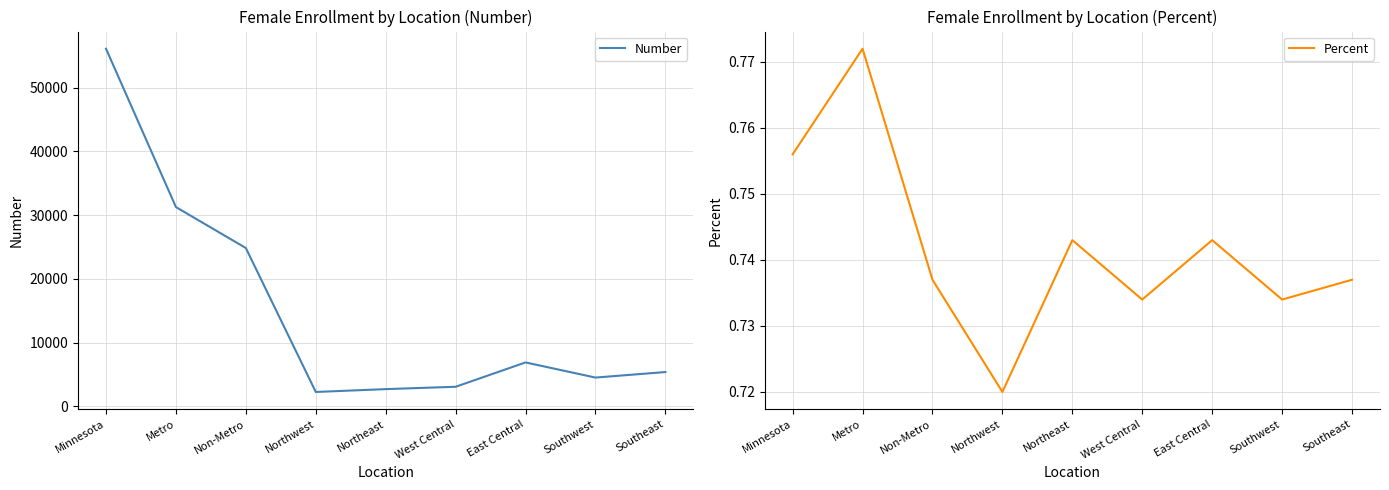

Between Non-Metro and Metro, which is larger?

Metro